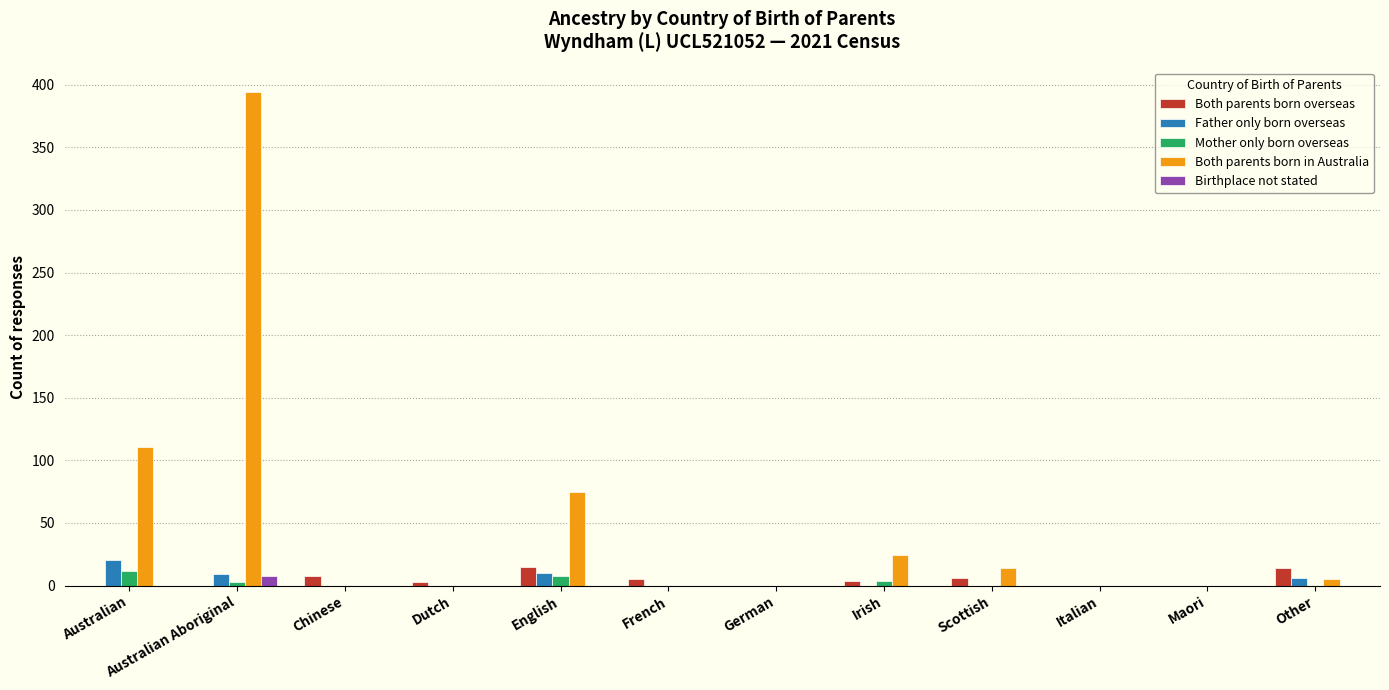

Is it true that Birthplace not stated equals 0 at Australian?

True